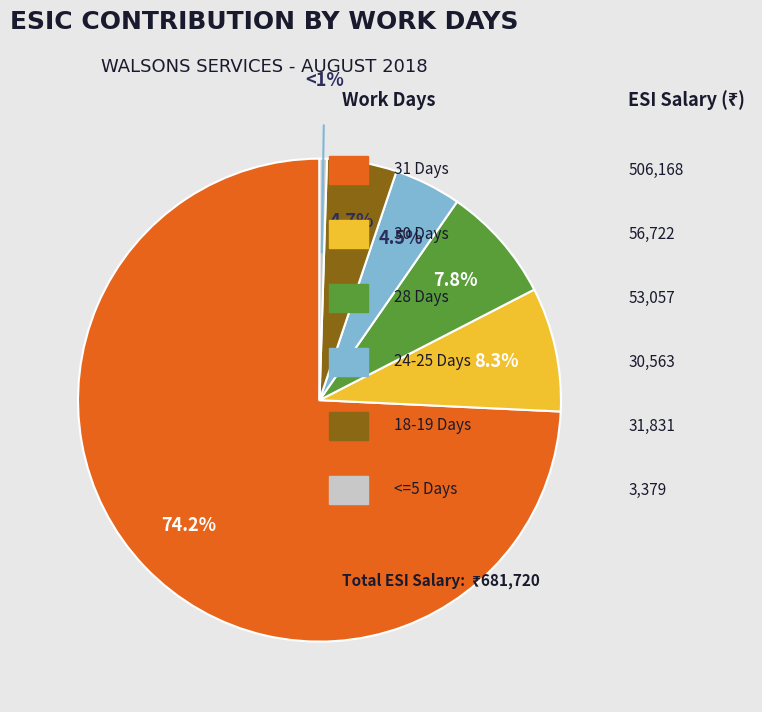

How many segments does this pie chart have?

6